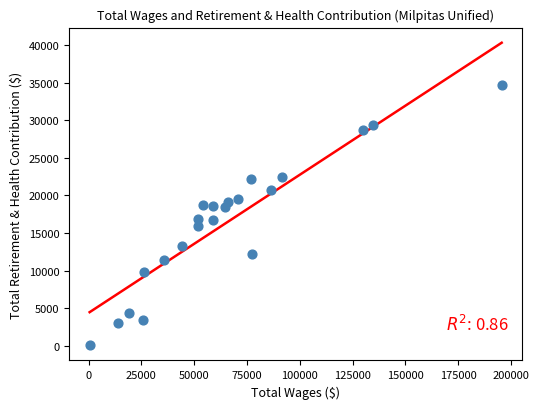

What is the range of X values (max minus min)?

195152